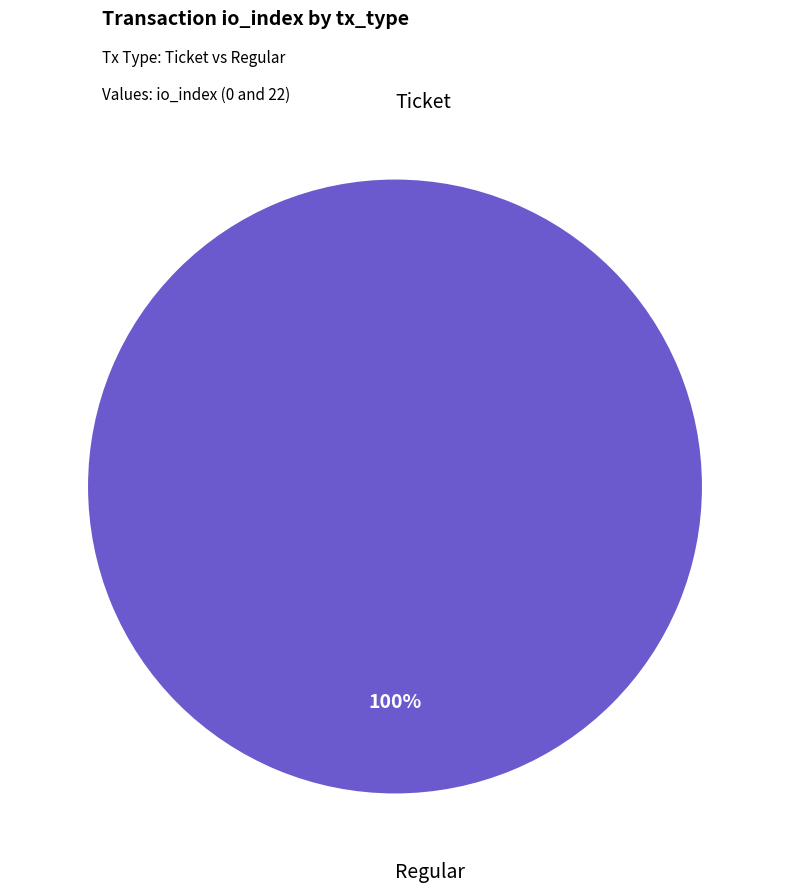

Which slice is the smallest?

Ticket